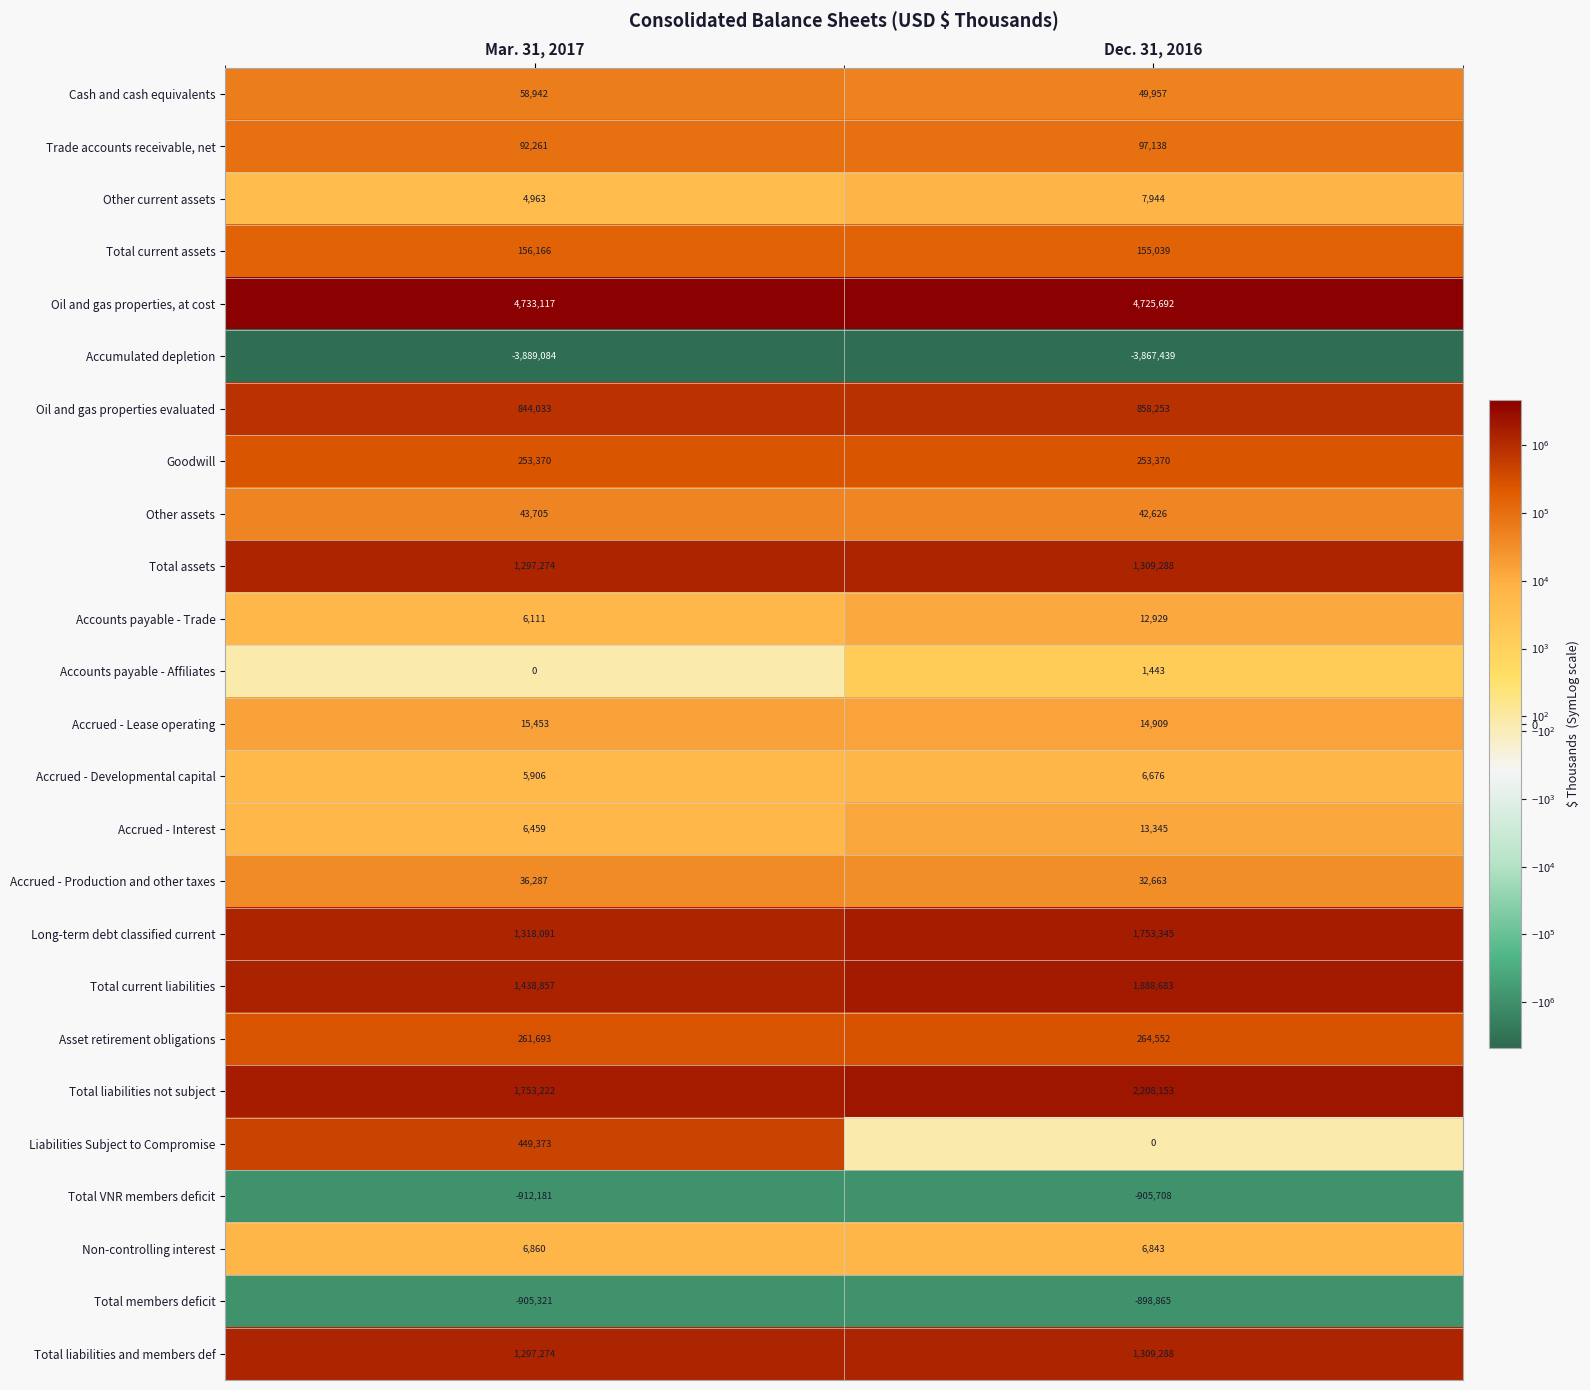

What is the total value across all series at Mar. 31, 2017?

8372831